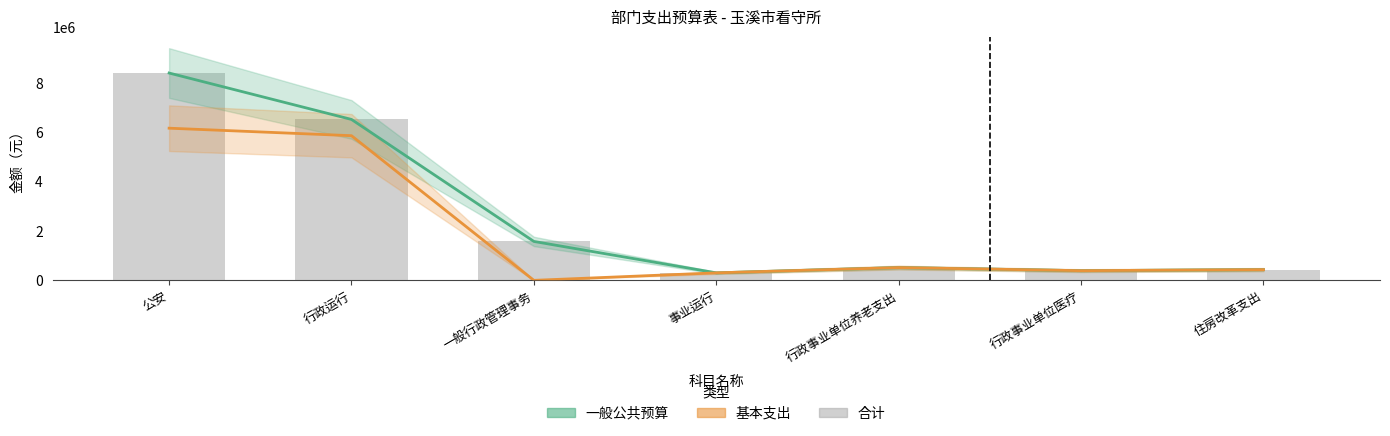

What is the spread (max minus min) of values at 一般行政管理事务?

1575000.0